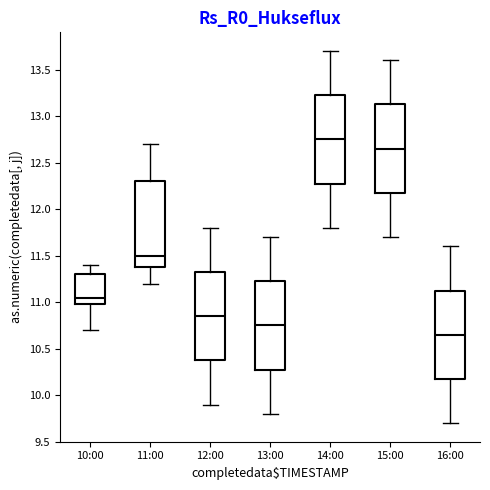

Reading left to right, transcribe this box plot: for each box, give where its median line is, the range the box spans, and where its two whiskers end, as read against the y-axis. The values are not printed on the chart, so give them approximately, as read against the axis.

10:00: median 11.05, box 11.00 to 11.30, whiskers 10.70 to 11.40
11:00: median 11.50, box 11.40 to 12.30, whiskers 11.20 to 12.70
12:00: median 10.85, box 10.40 to 11.35, whiskers 9.90 to 11.80
13:00: median 10.75, box 10.30 to 11.25, whiskers 9.80 to 11.70
14:00: median 12.75, box 12.30 to 13.25, whiskers 11.80 to 13.70
15:00: median 12.65, box 12.20 to 13.15, whiskers 11.70 to 13.60
16:00: median 10.65, box 10.20 to 11.15, whiskers 9.70 to 11.60